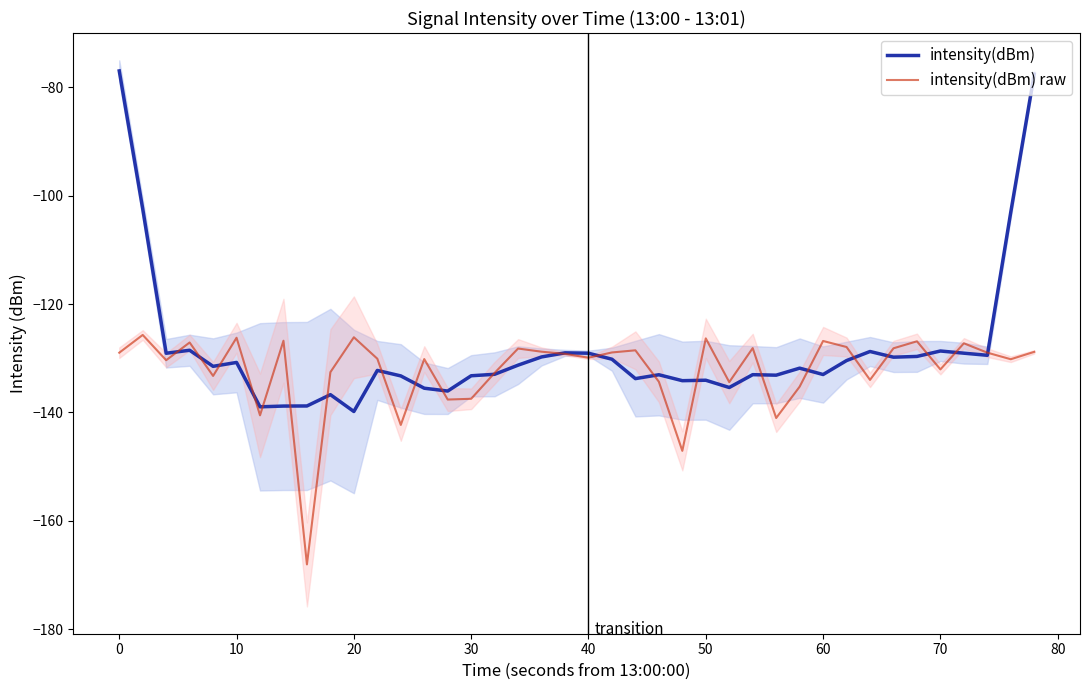

In intensity(dBm), how many points are higher than both neighbors (excluding endpoints)?

11